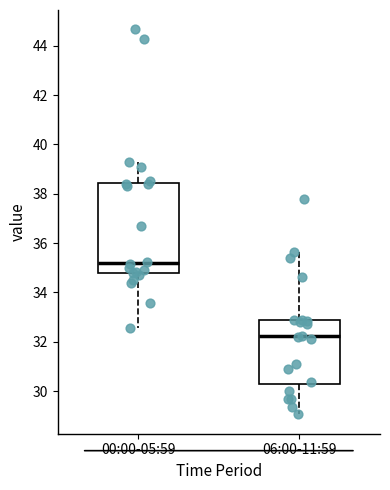

Where does the upper whisker of the box for 06:00-11:59 end on the y-axis? The values are not printed on the chart, so give them approximately, as read against the axis.

35.6